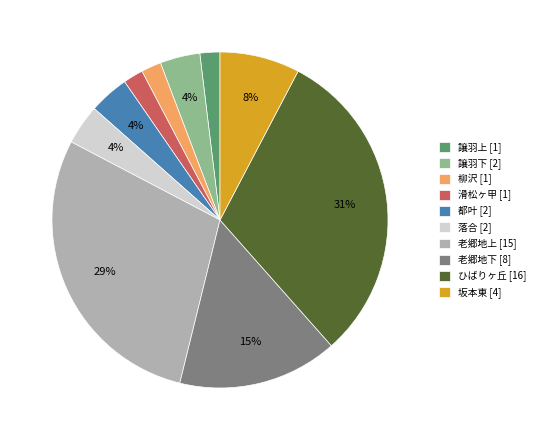

Do ひばりヶ丘 [16] and 滑松ヶ甲 [1] together represent more than half of the pie?

No